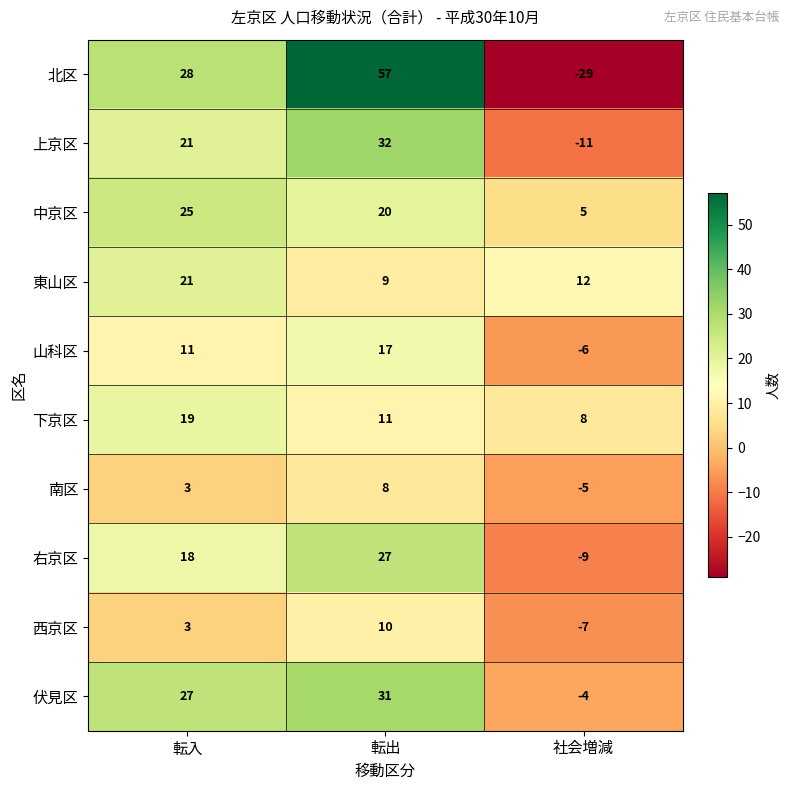

Is the value of 右京区 at 転出 greater than the value of 西京区 at 転出?

Yes